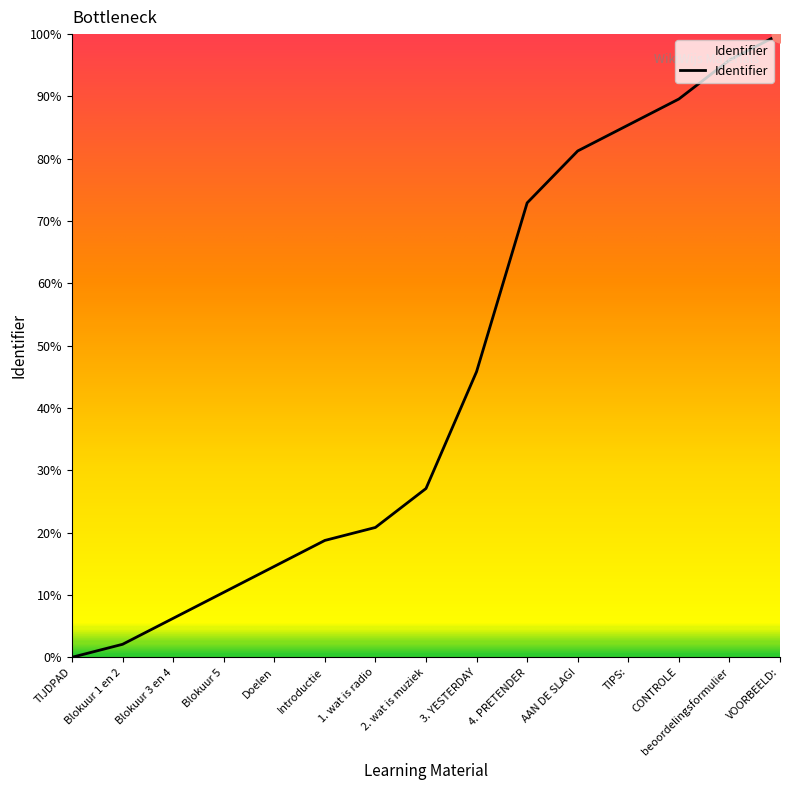

List the labels in order of value, largest first.

VOORBEELD:, beoordelingsformulier, CONTROLE, TIPS:, AAN DE SLAG!, 4. PRETENDER, 3. YESTERDAY, 2. wat is muziek, 1. wat is radio, Introductie, Doelen, Blokuur 5, Blokuur 3 en 4, Blokuur 1 en 2, TIJDPAD